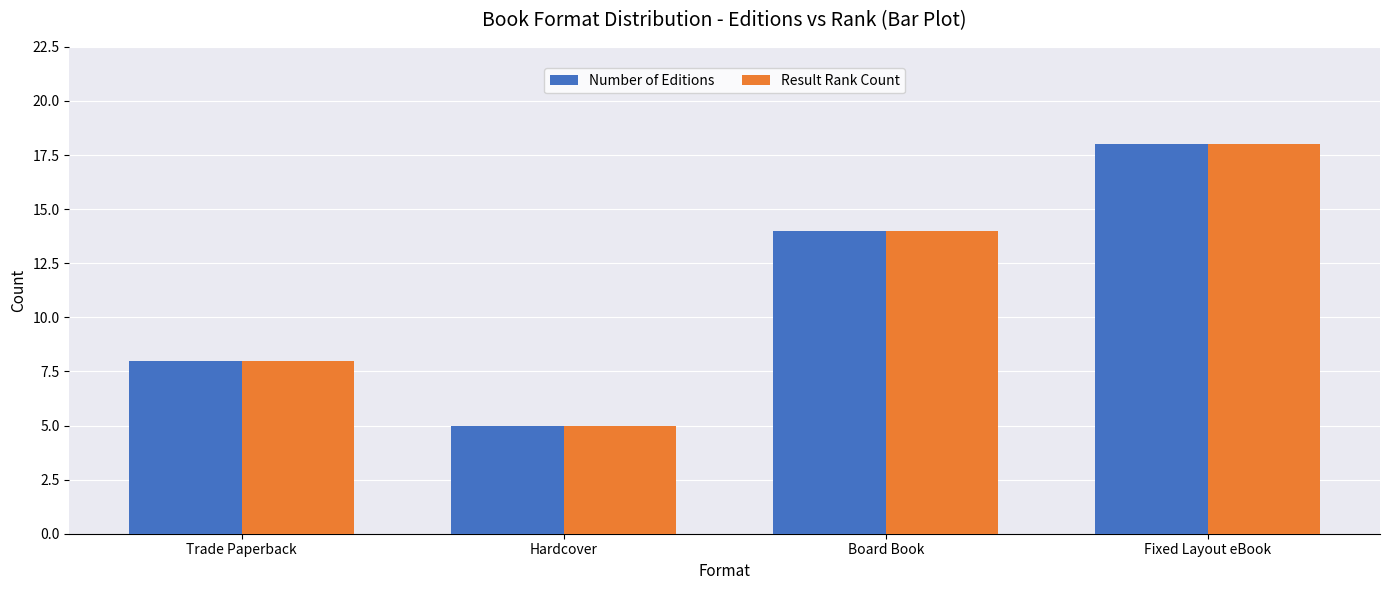

Which label corresponds to the smallest value in the chart?

Hardcover